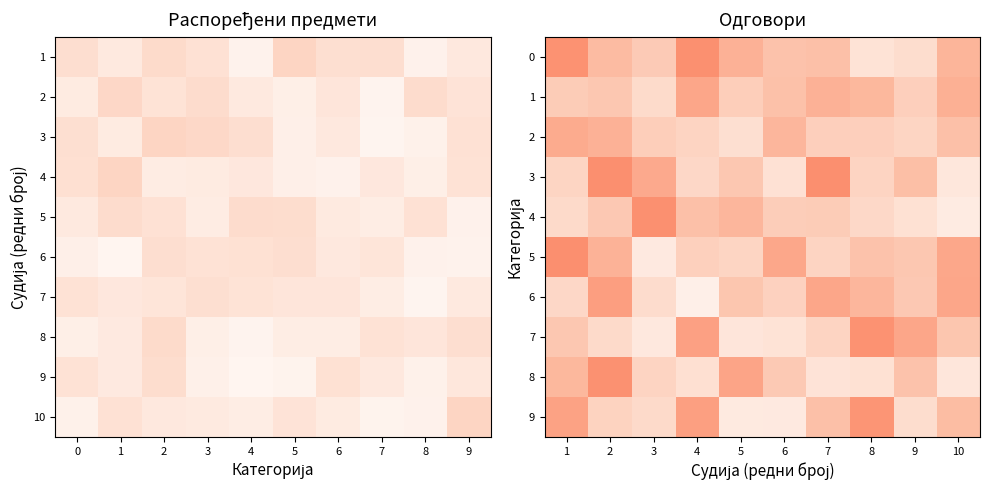

What is the difference between the highest and lowest values at 8?

0.1